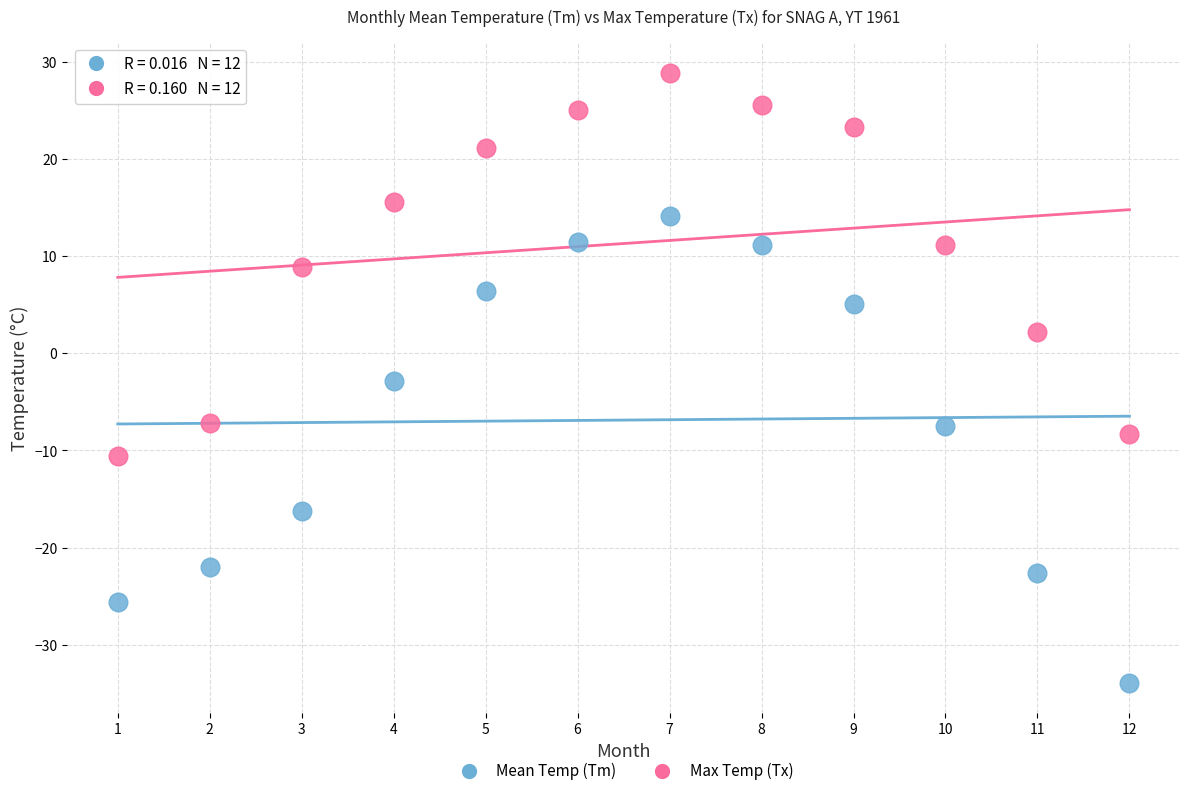

Across all series, what Y value is closest to -2?

-2.9